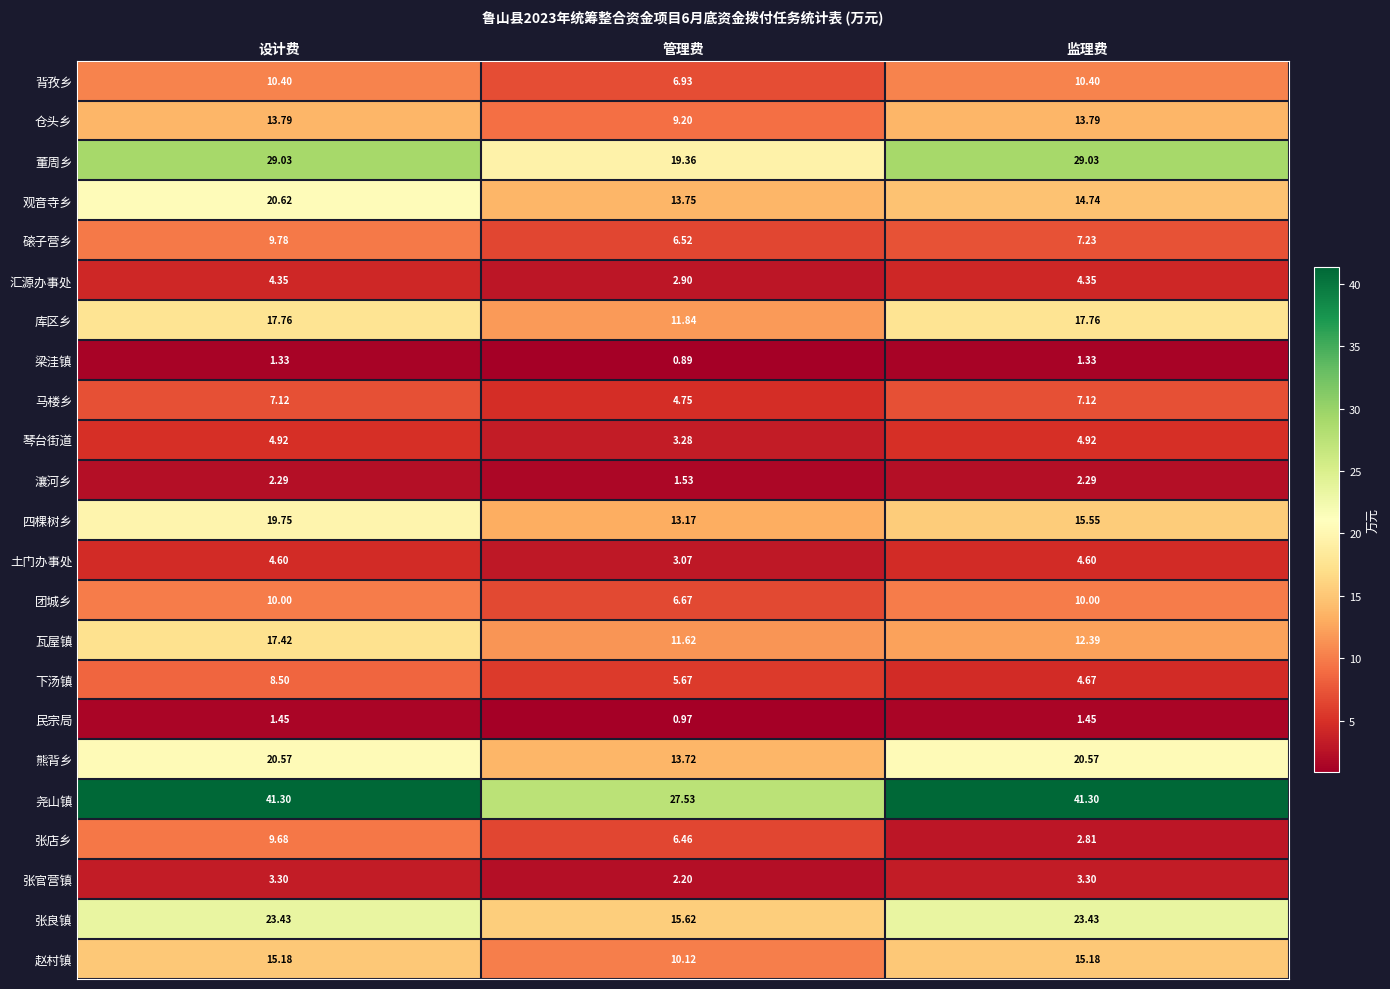

At which label does 下汤镇 reach its peak?

设计费